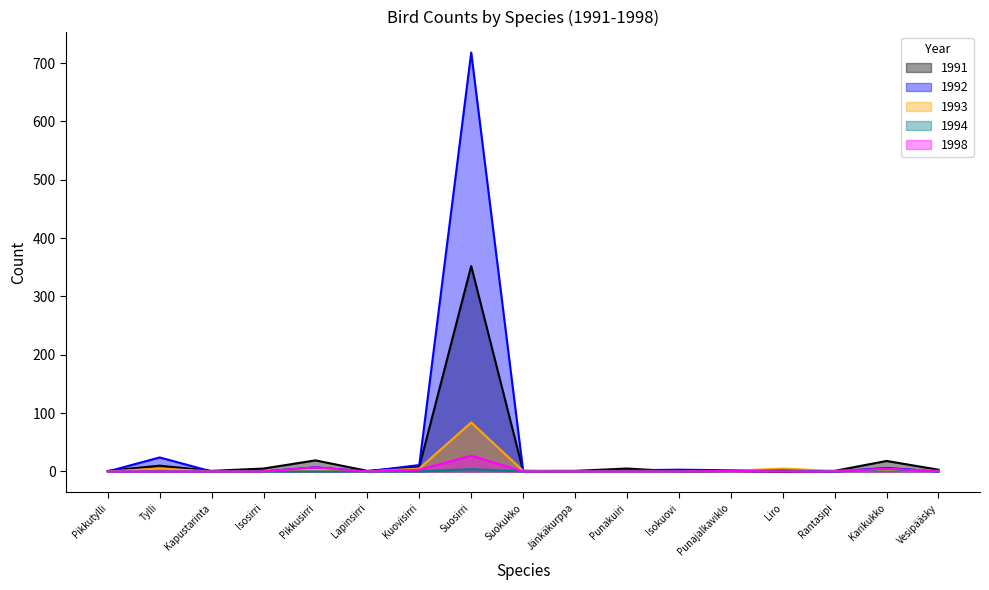

True or false: 1994 and 1993 intersect in this chart.

True